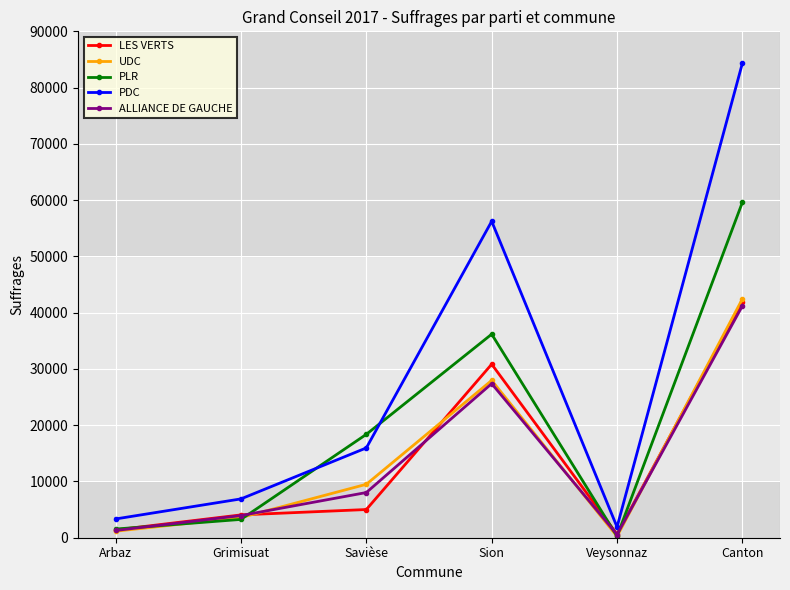

Which label corresponds to the smallest value in the chart?

Veysonnaz